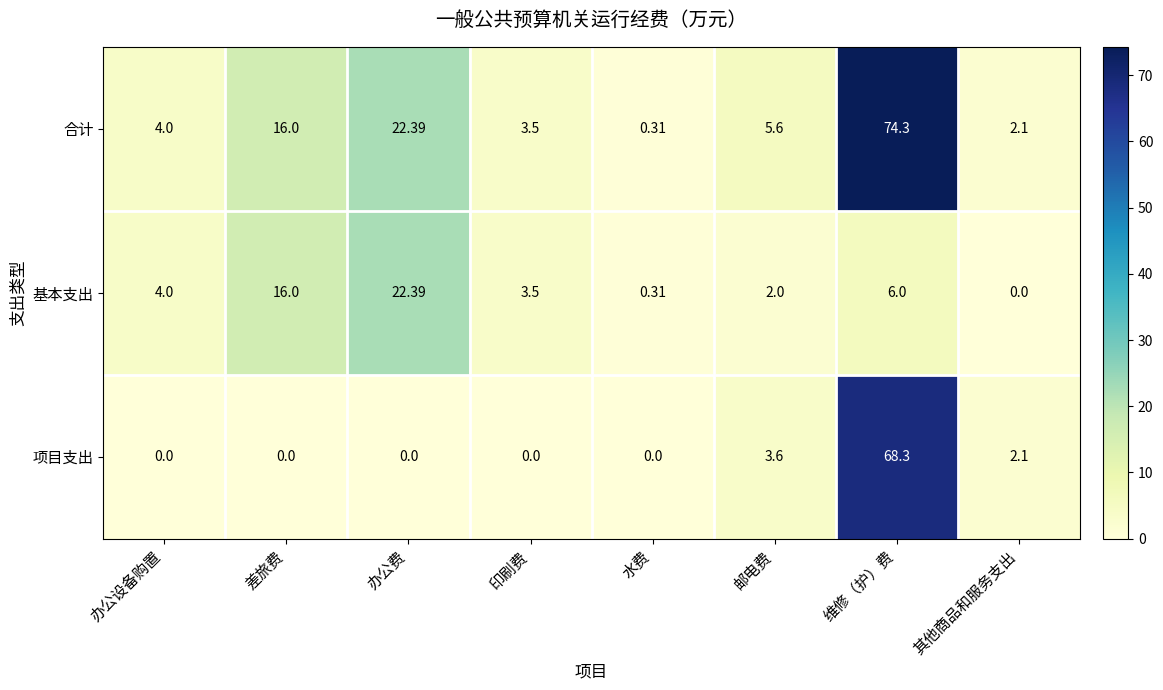

Which label corresponds to the largest value in the chart?

维修（护）费